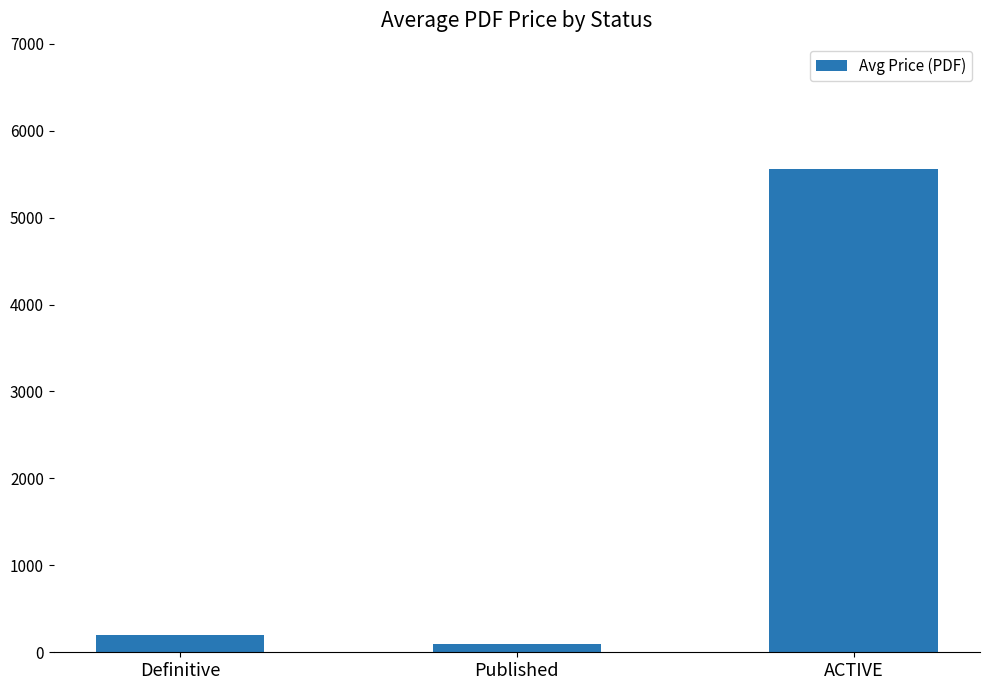

Count the number of categories in the chart.

3